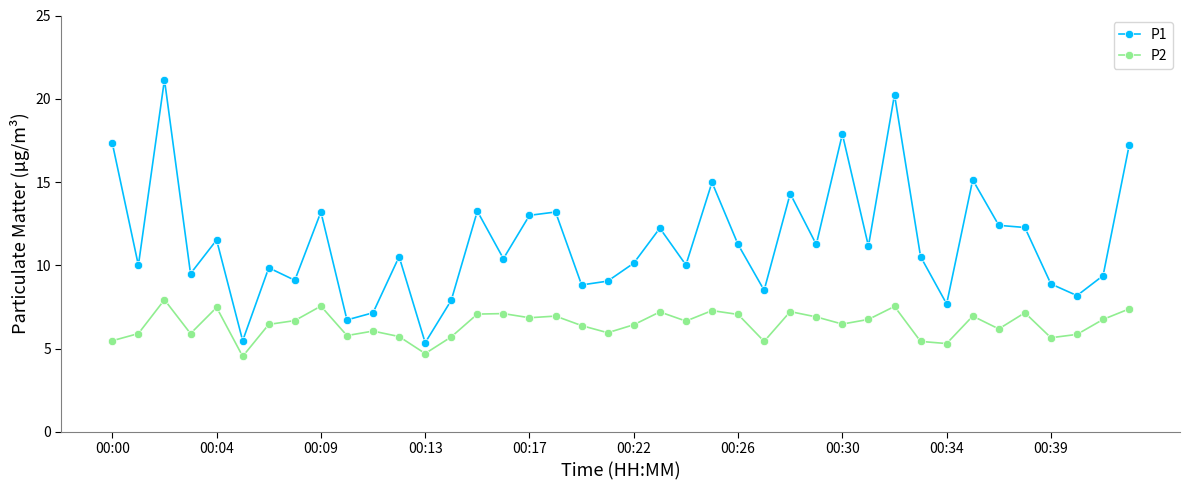

What is the minimum value for P2?

4.5